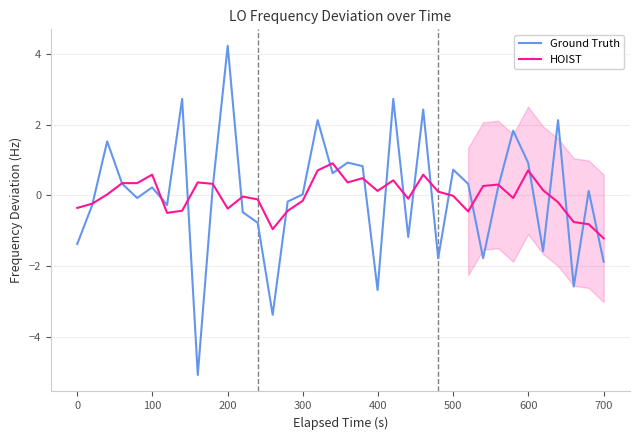

What is the maximum value for Ground Truth?

4.2